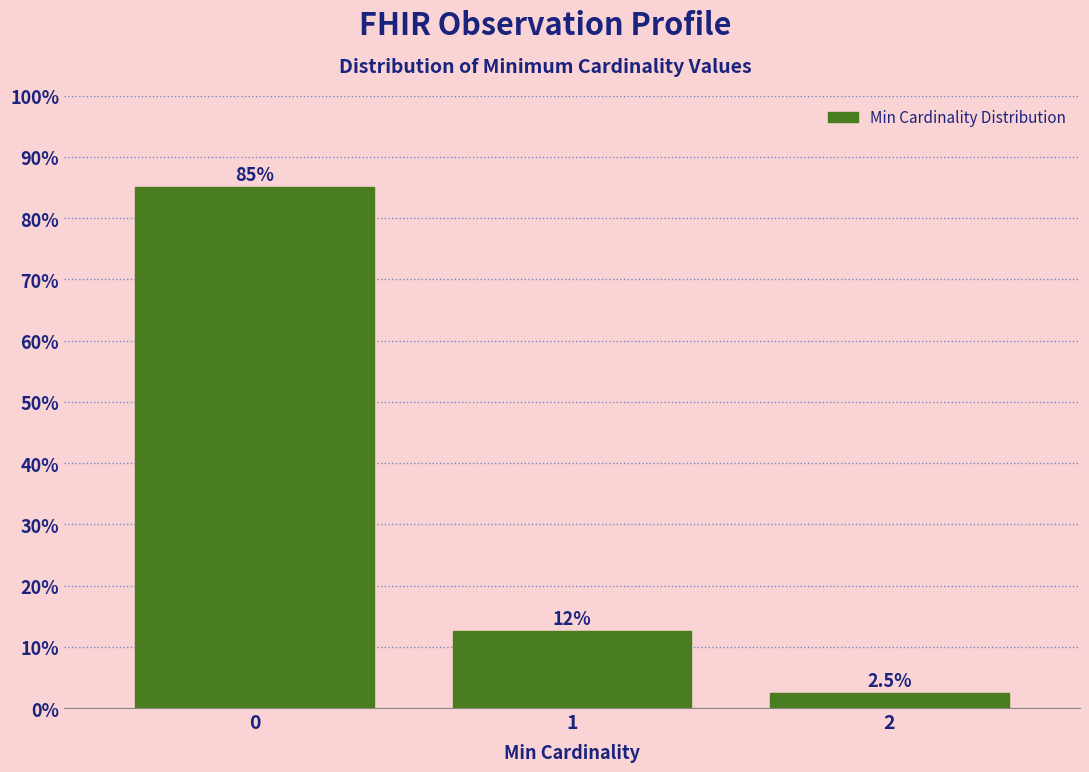

Reading left to right, what are all the values shown in this chart?

0=85.0	1=12.5	2=2.5